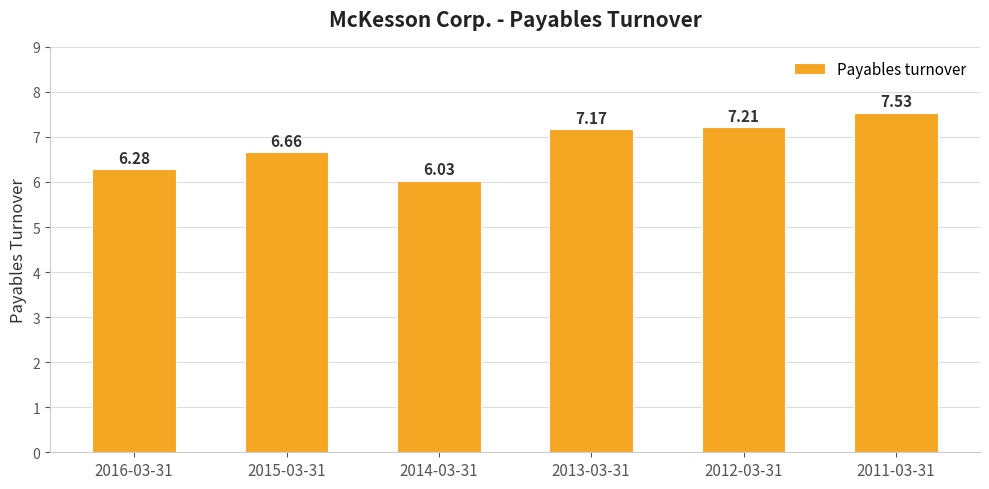

Is it true that the value at 2016-03-31 is 6.3?

True